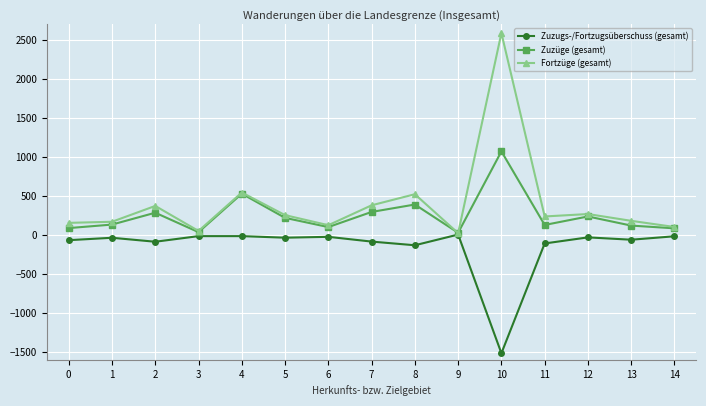

What is the average value of the Zuzüge (gesamt) series?

250